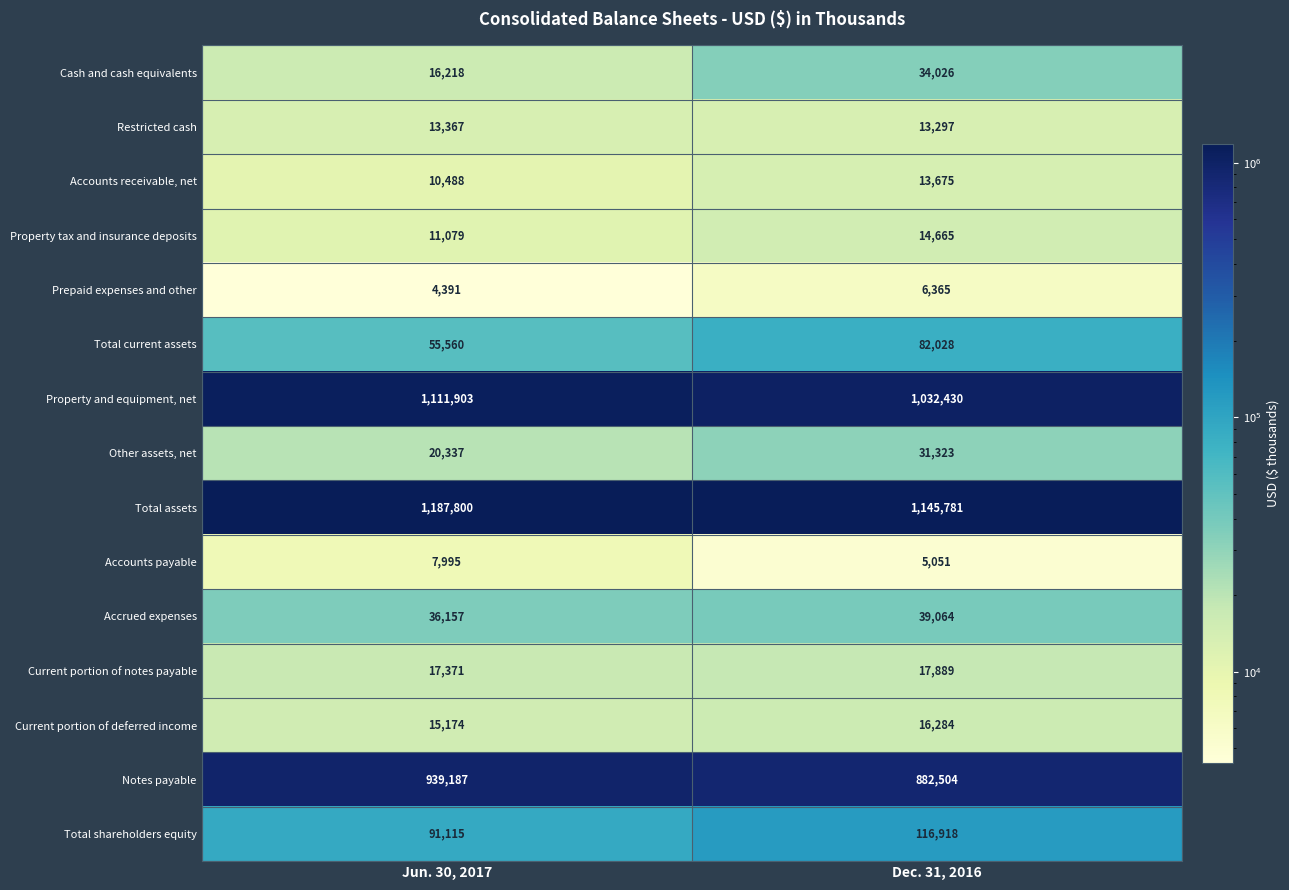

Which series changed the most between Jun. 30, 2017 and Dec. 31, 2016?

Property and equipment, net